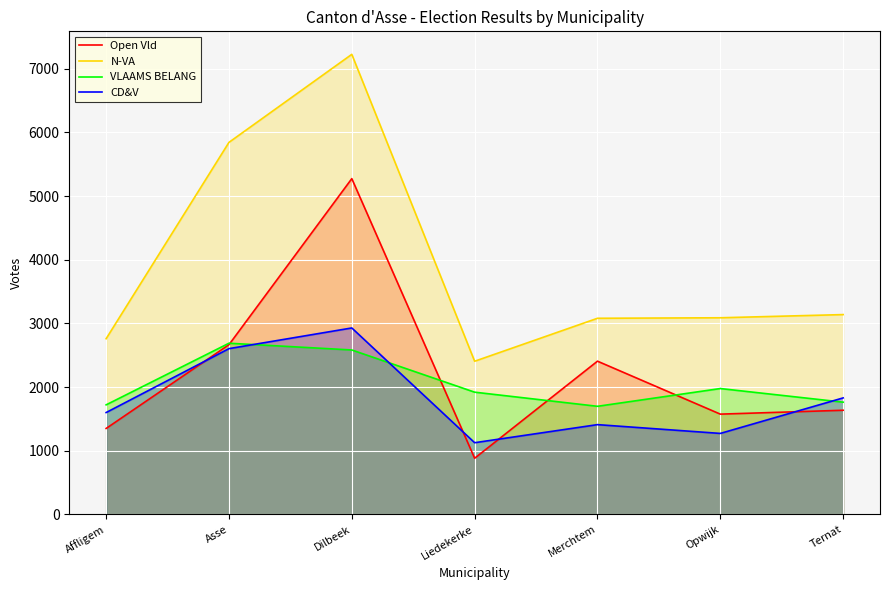

What is the minimum value shown in the chart?

881